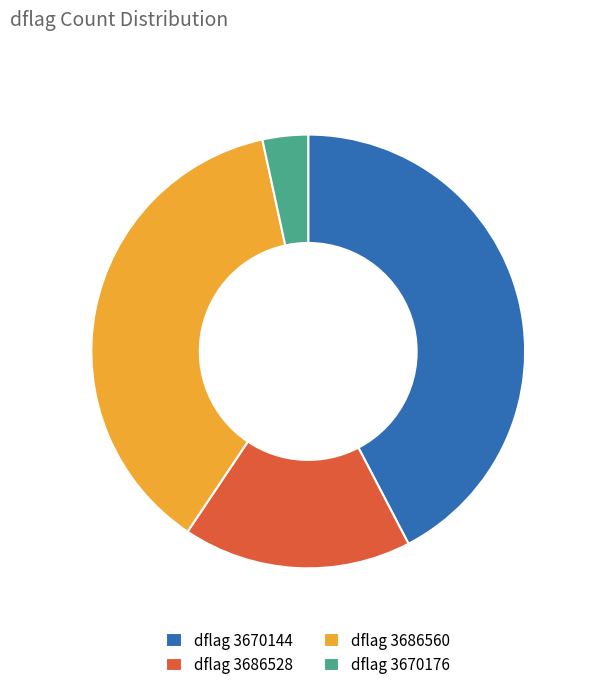

Between dflag 3686560 and dflag 3670176, which is larger?

dflag 3686560